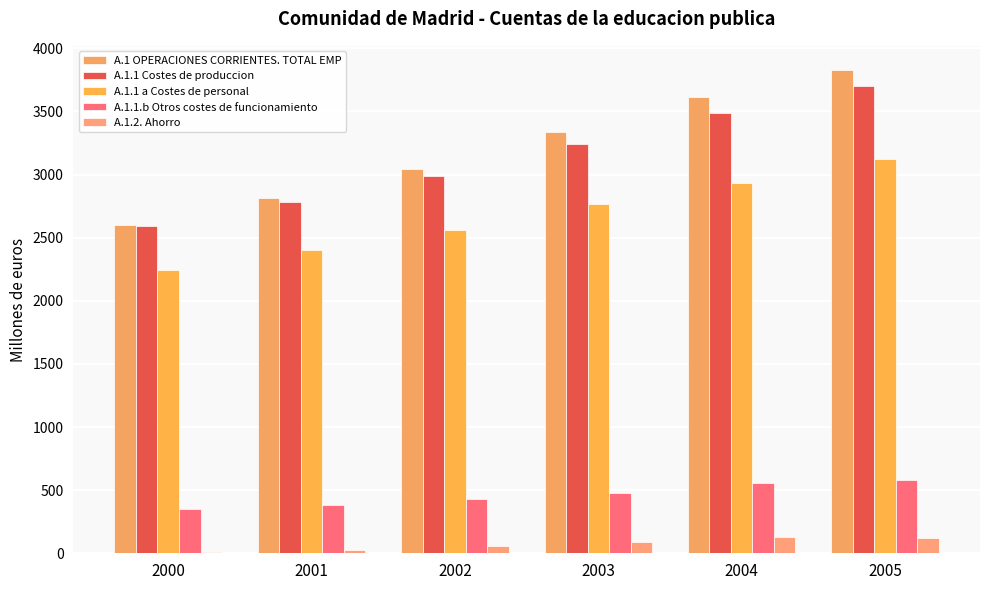

What is the maximum value for A.1.1 a Costes de personal?

3124.8